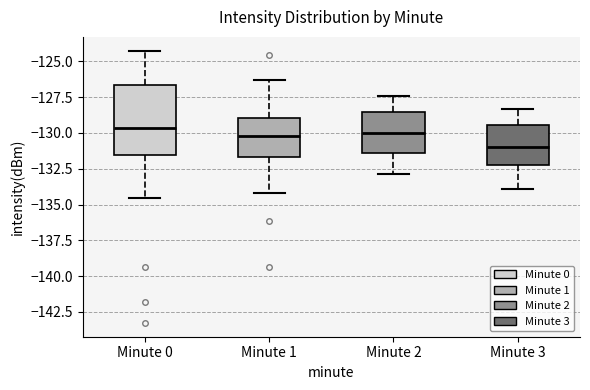

Where is the upper edge of the box for Minute 1 on the y-axis? The values are not printed on the chart, so give them approximately, as read against the axis.

-129.0